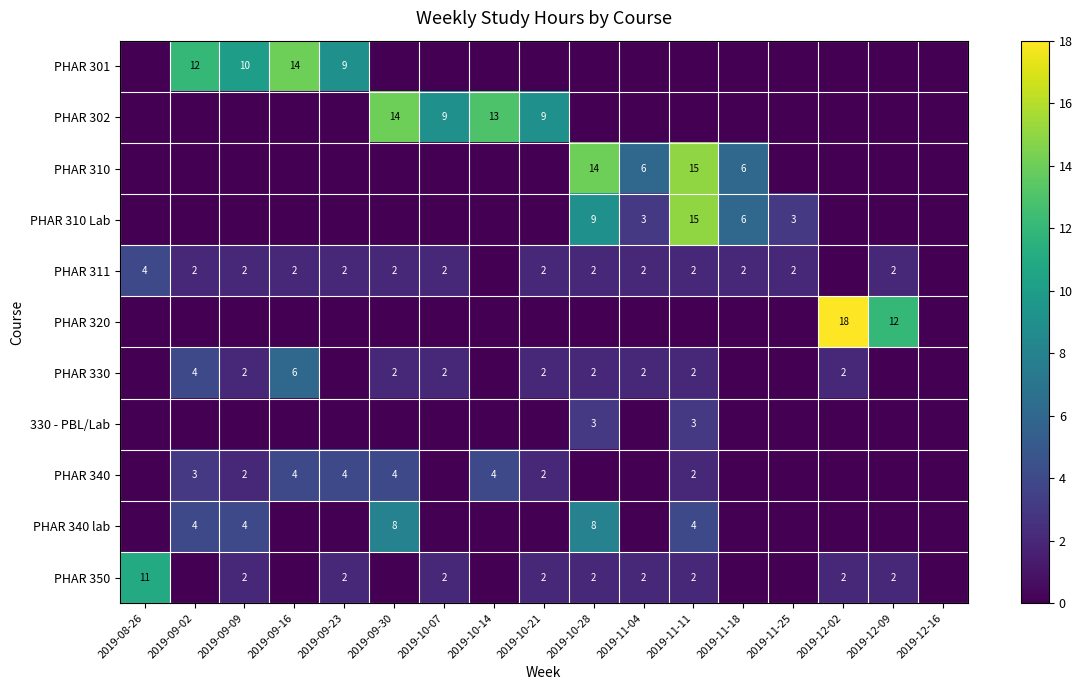

Which label corresponds to the smallest value in the chart?

2019-08-26